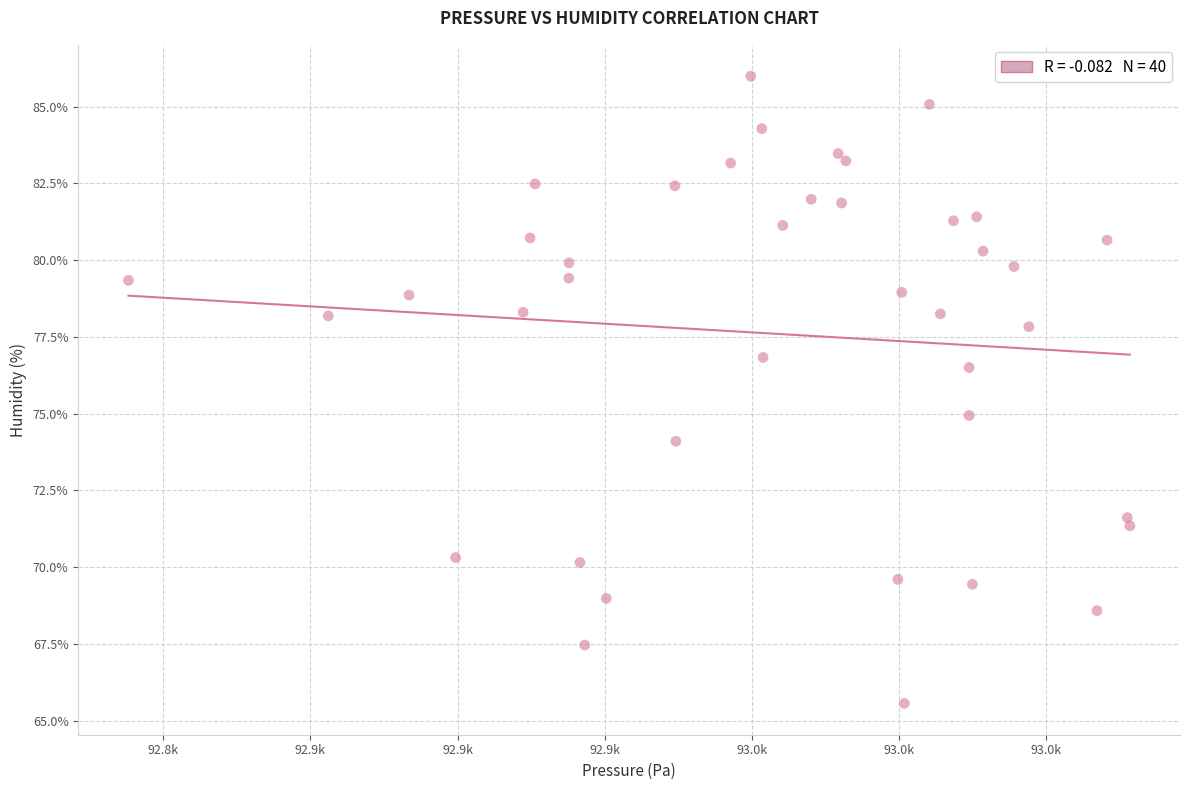

What is the range of X values (max minus min)?

170.1